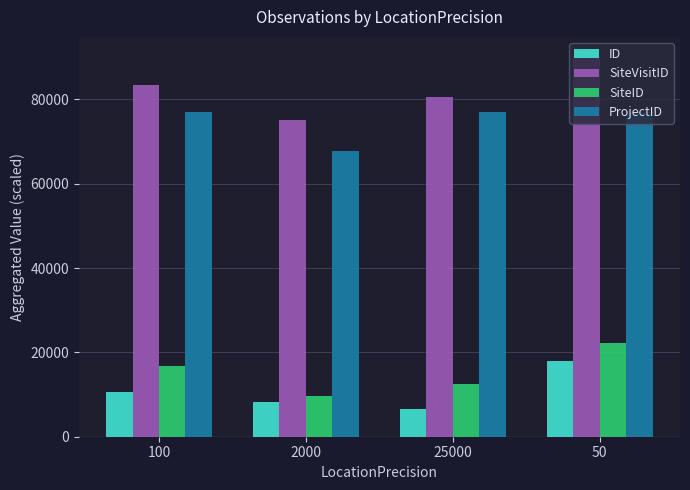

The value of SiteVisitID at 25000 is 80471.5. True or false?

True